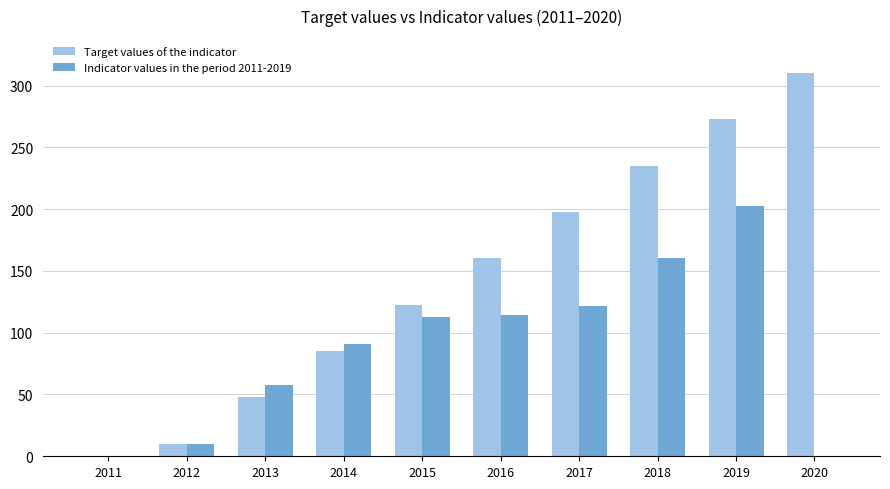

What is the total value across all series at 2013?

105.1